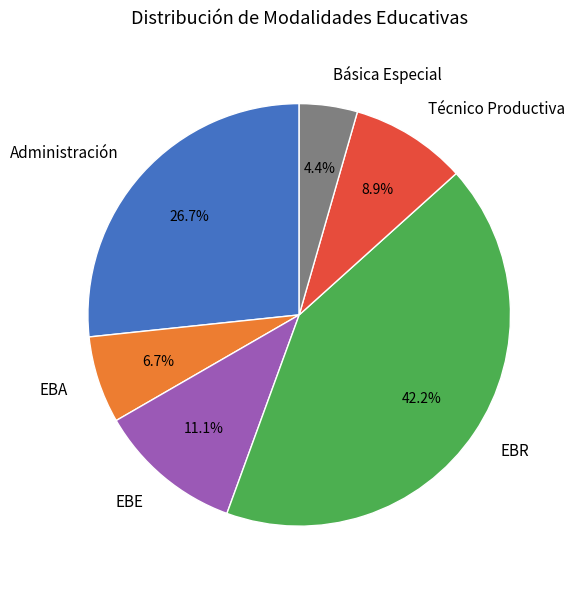

Is there a majority slice in this chart?

No